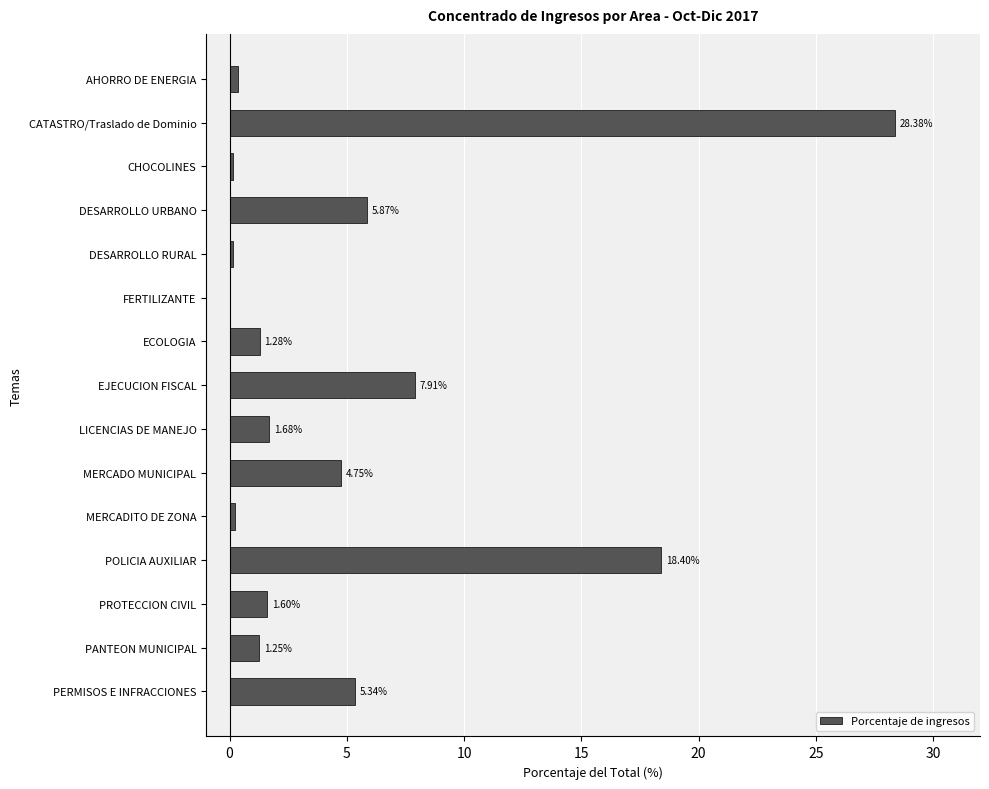

What is the sum of the values at PERMISOS E INFRACCIONES and MERCADO MUNICIPAL?

10.1